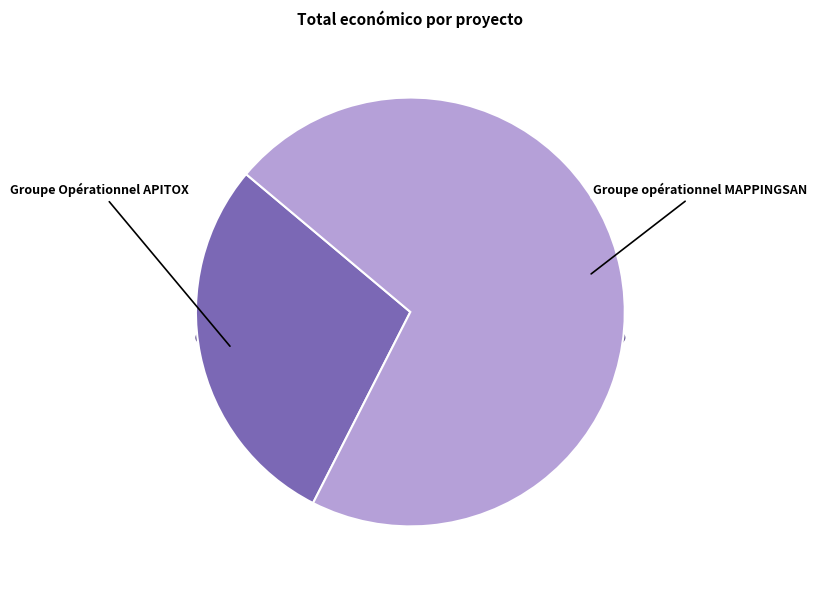

Which has a higher value, Groupe opérationnel MAPPINGSAN or Groupe Opérationnel APITOX?

Groupe opérationnel MAPPINGSAN